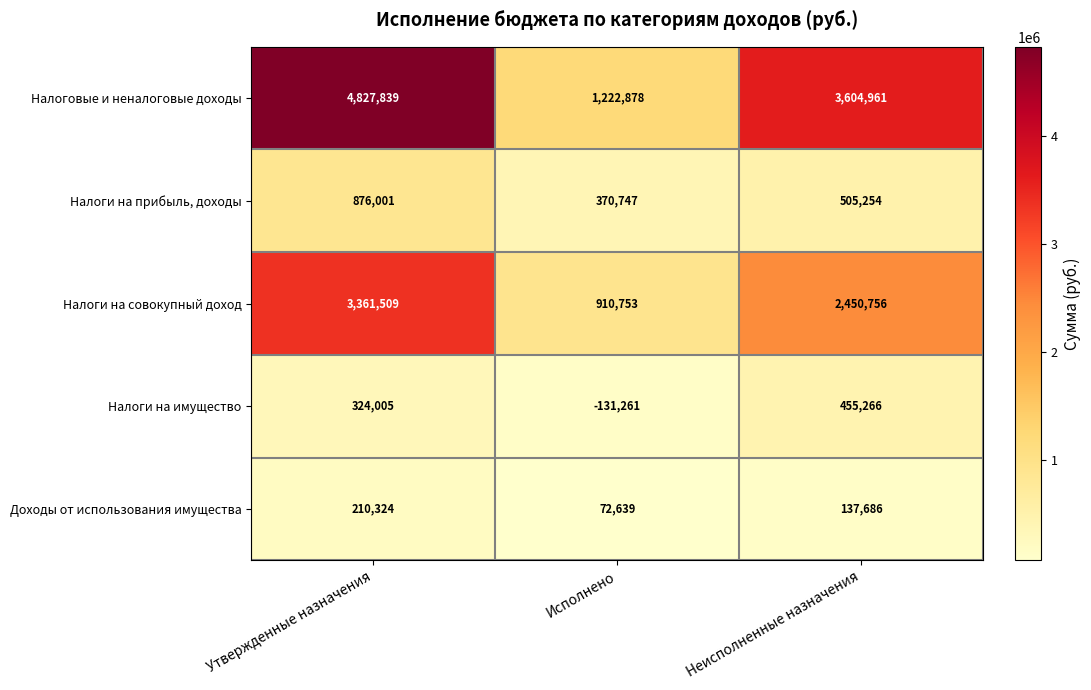

Is it true that Налоги на совокупный доход equals 924926 at Утвержденные назначения?

False